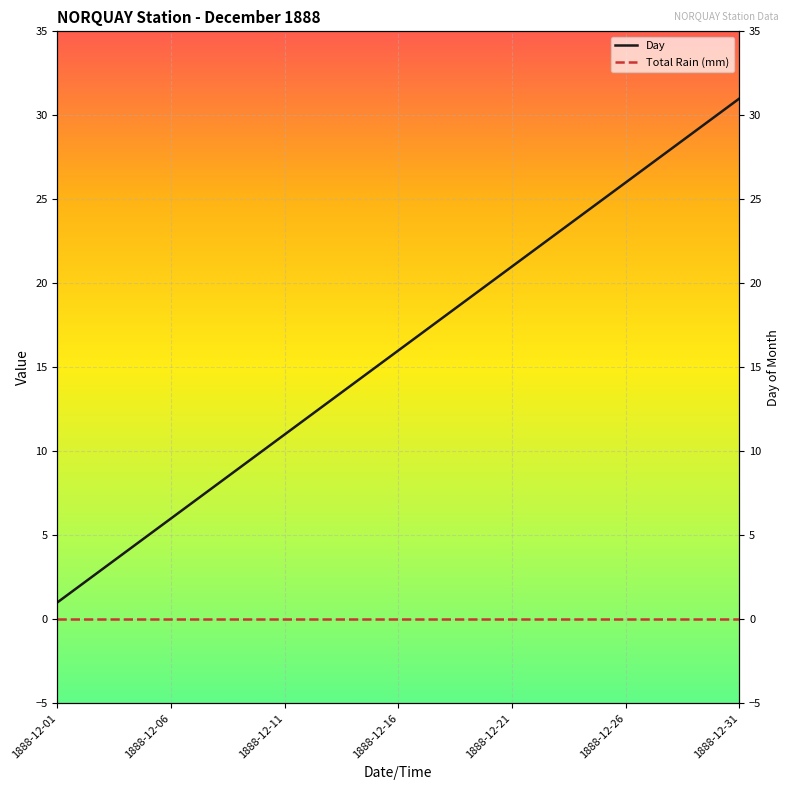

True or false: Total Rain (mm) and Day cross at least once.

False